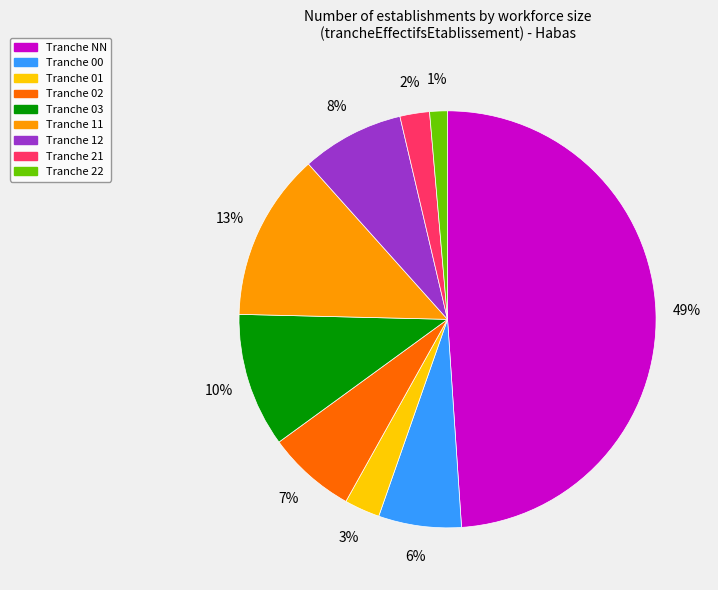

Is there a majority slice in this chart?

No